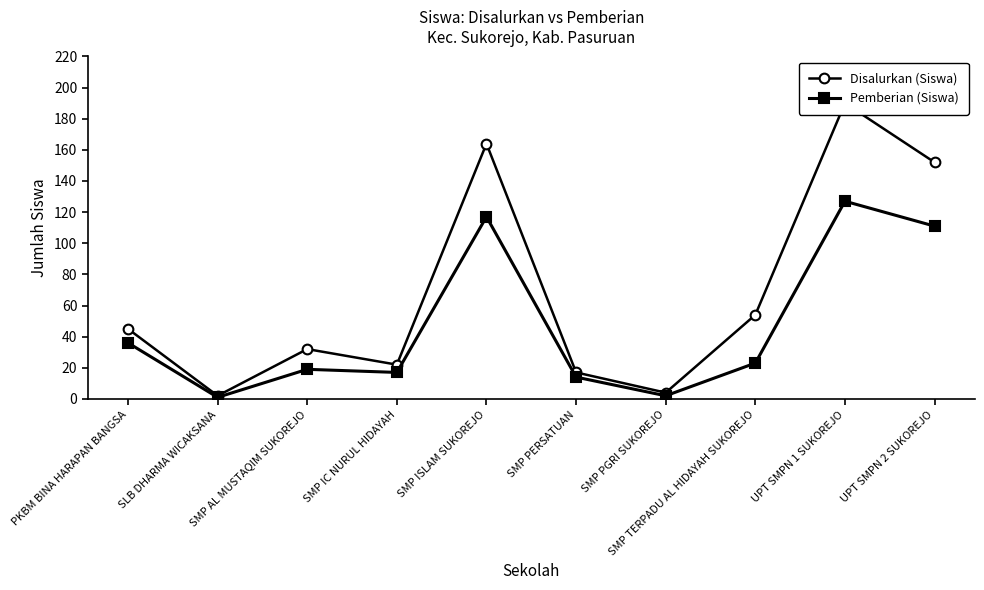

At how many categories does at least one series exceed 14?

8